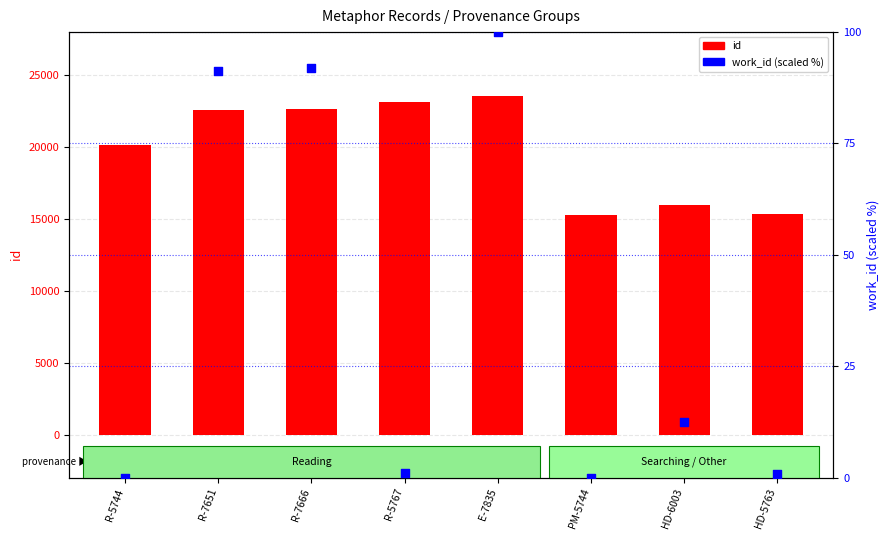

At how many categories does at least one series exceed 3714?

8